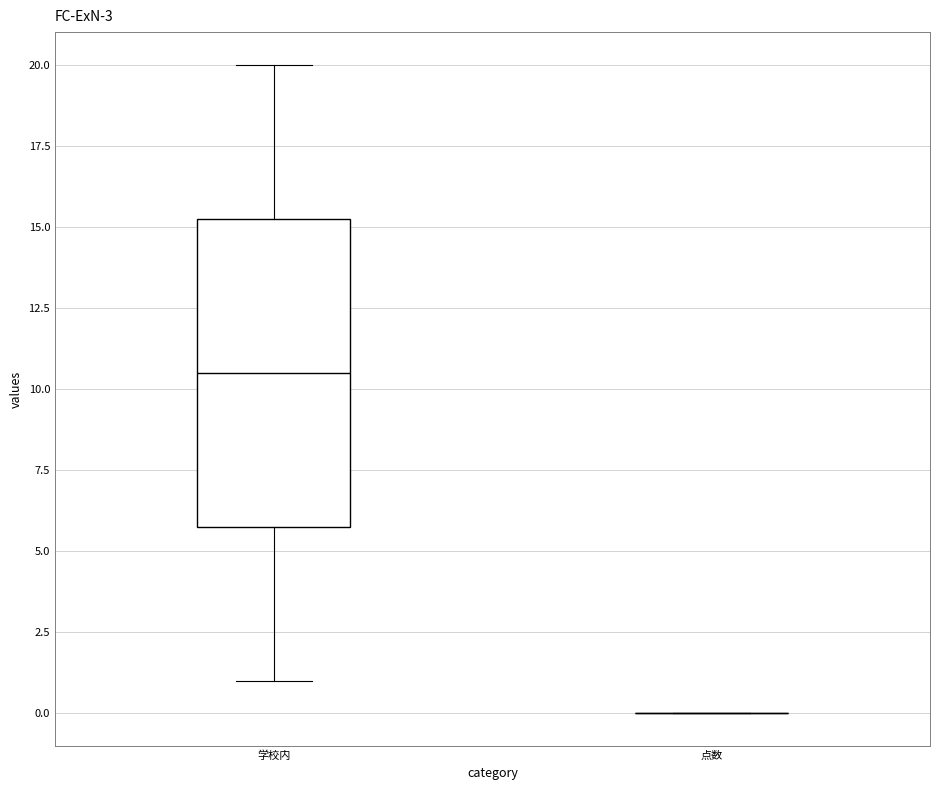

Which box is the tallest, from its lower edge to its upper edge?

学校内